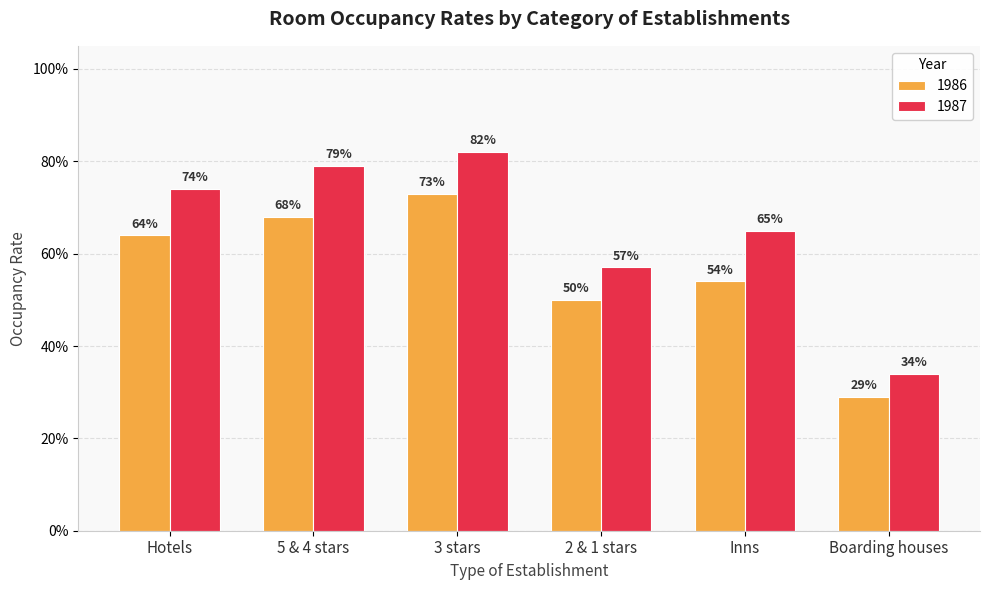

At how many categories does at least one series exceed 0?

6